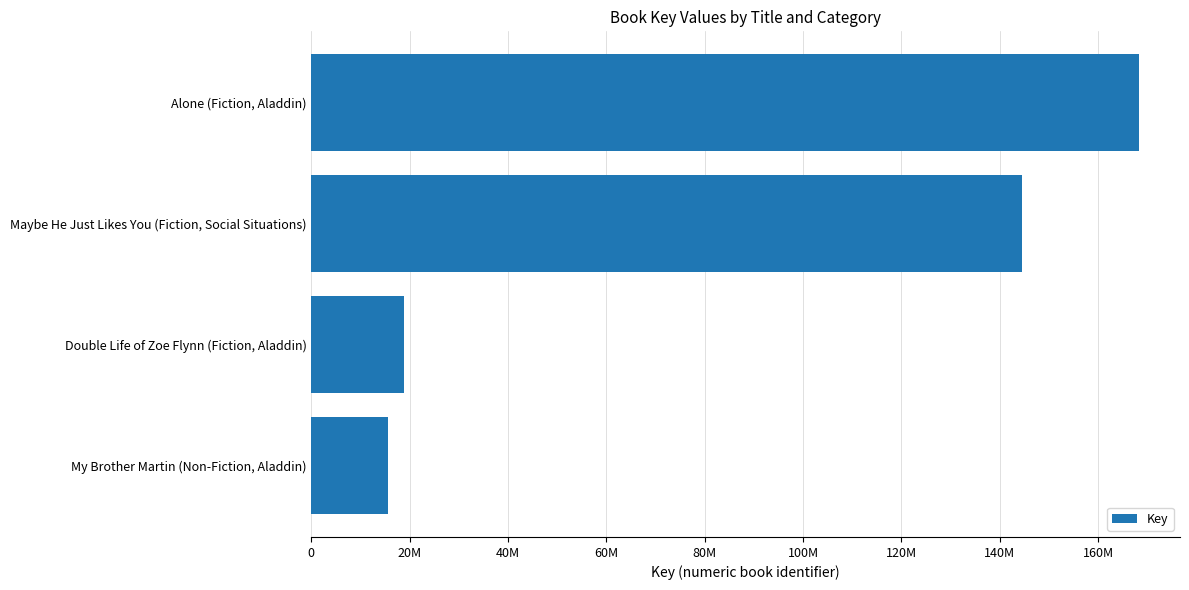

Rank the categories by value from lowest to highest.

My Brother Martin (Non-Fiction, Aladdin), Double Life of Zoe Flynn (Fiction, Aladdin), Maybe He Just Likes You (Fiction, Social Situations), Alone (Fiction, Aladdin)